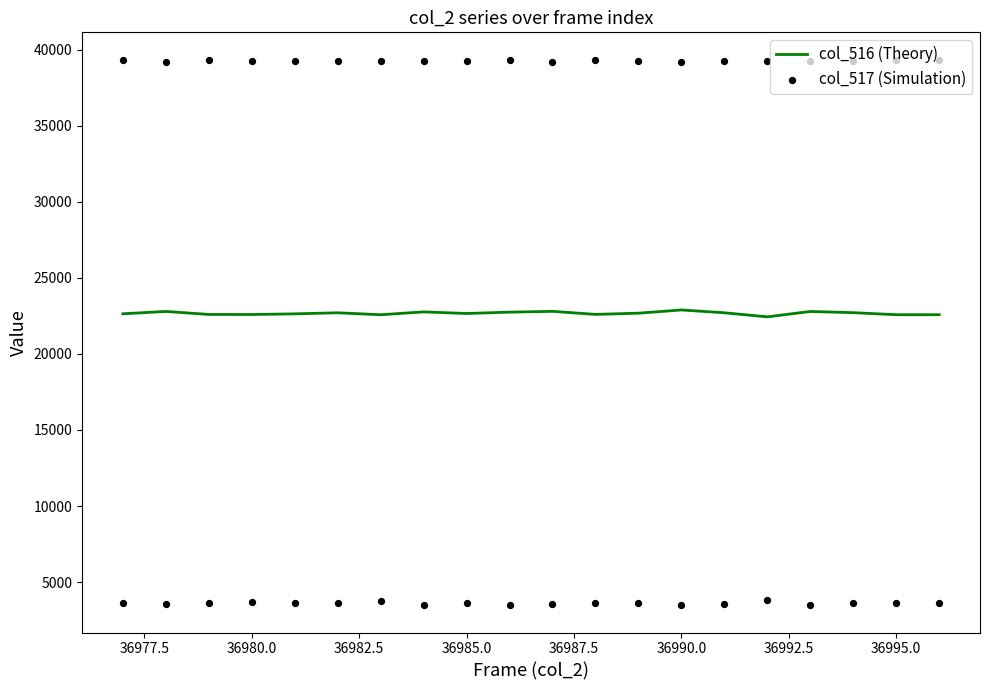

Which series contains the lowest Y value?

col_516 (Theory)